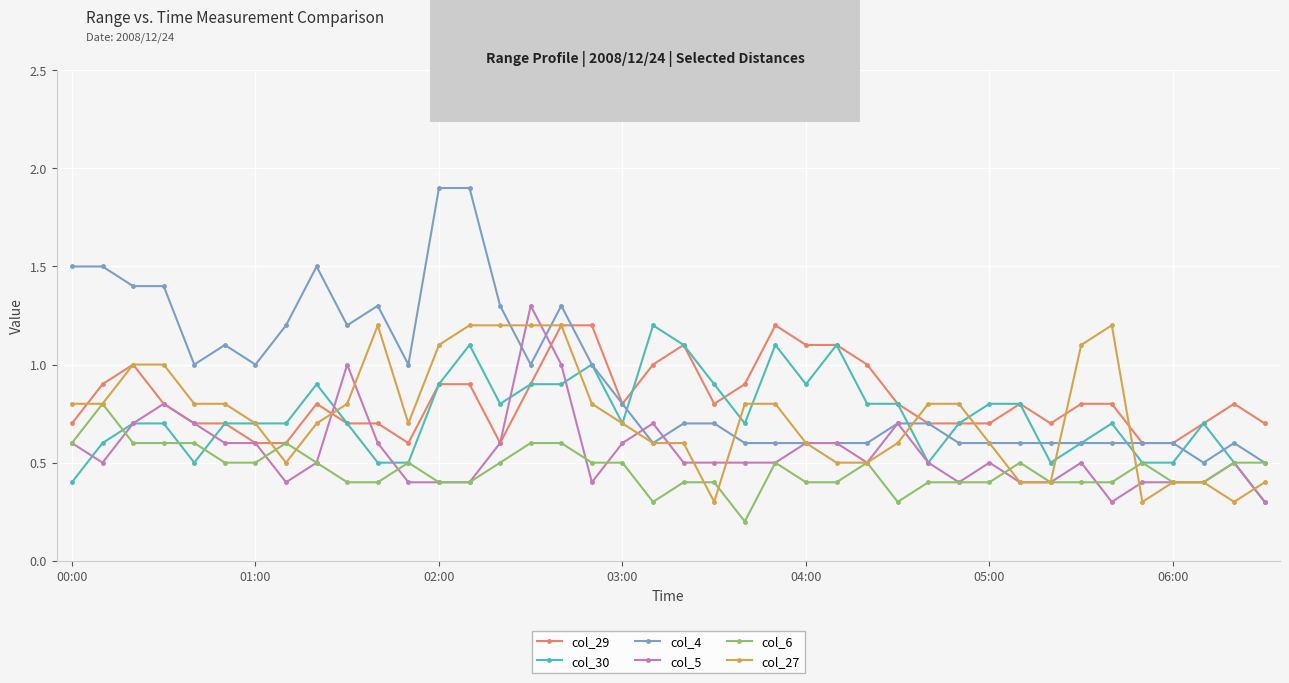

True or false: col_6 has more than 0 points higher than both neighbors.

True